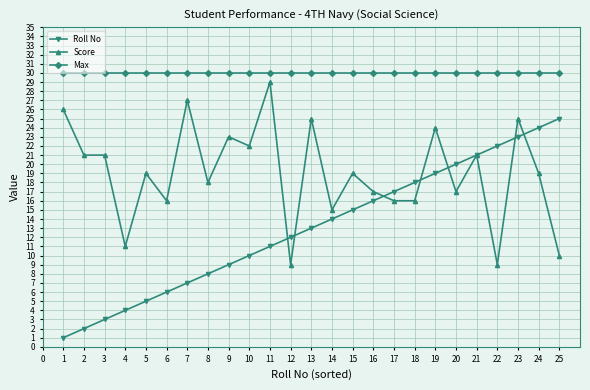

How many categories are shown in the chart?

25